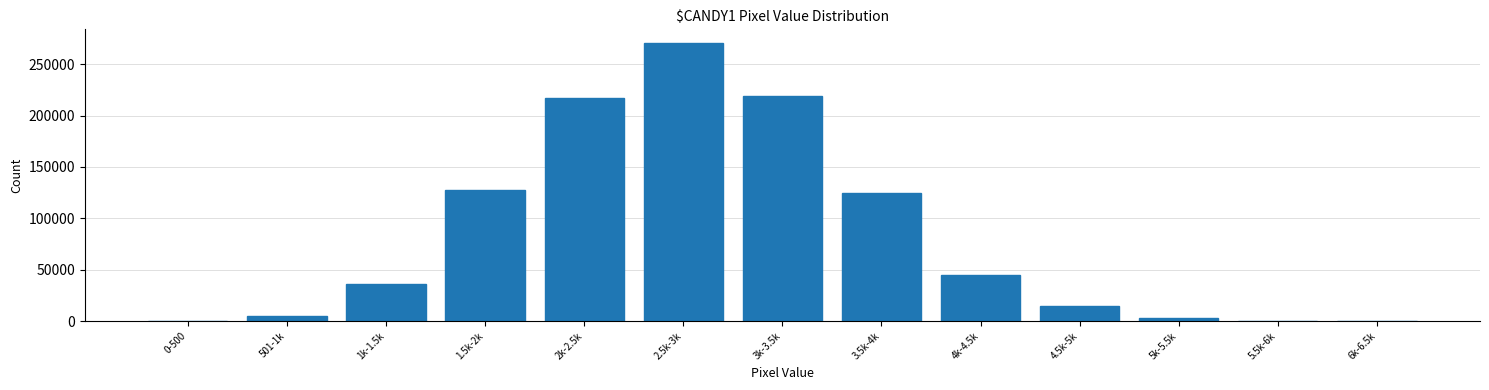

What is the ratio of the value at 4k-4.5k to the value at 3.5k-4k?

0.4